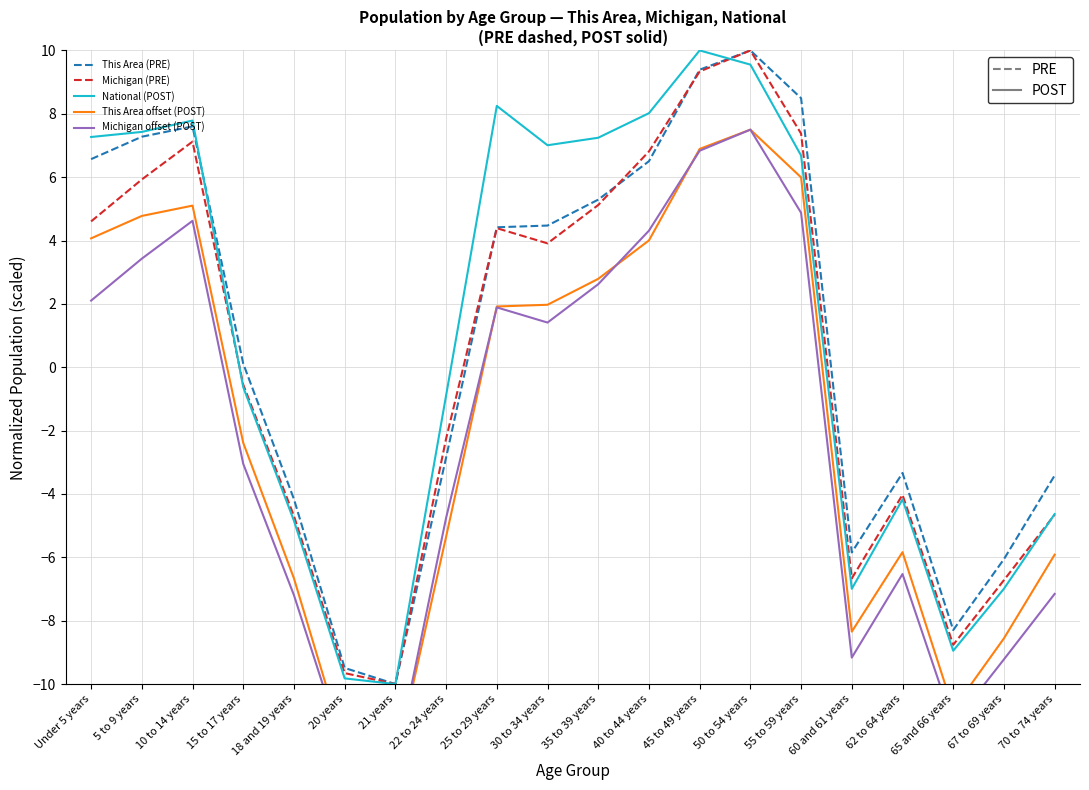

How many data points in This Area (PRE) are less than 4?

10